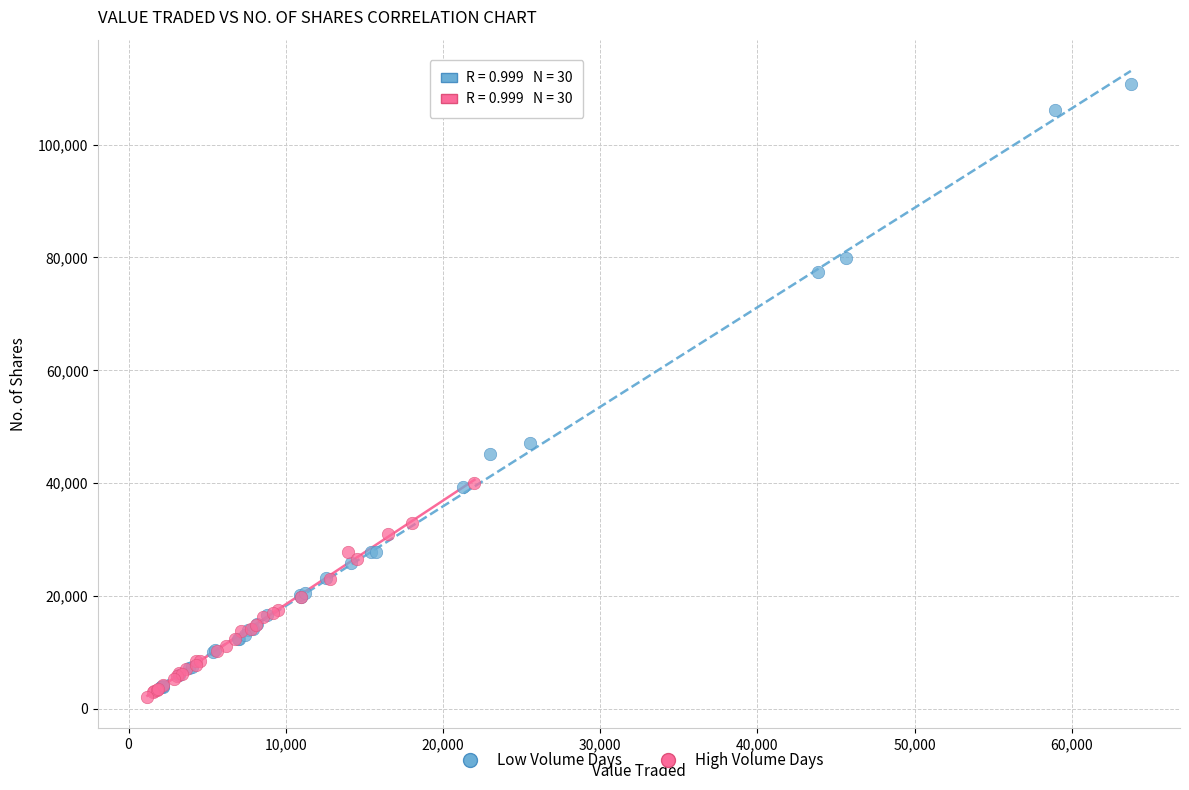

Which series contains the highest Y value?

Low Volume Days